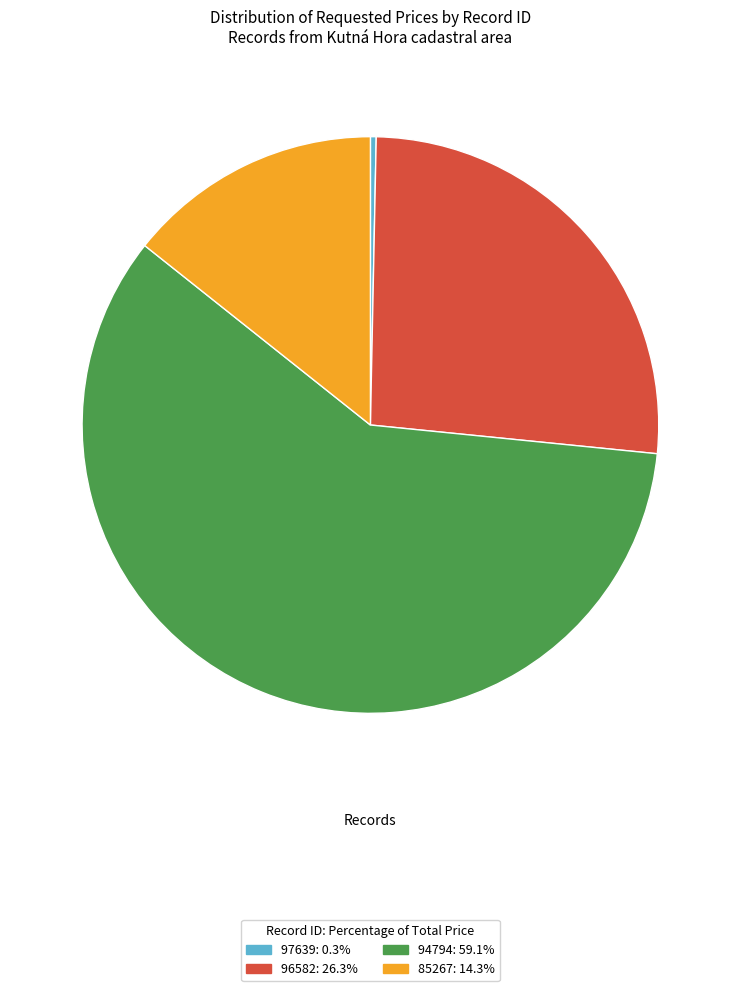

What is the largest slice in the pie chart?

94794